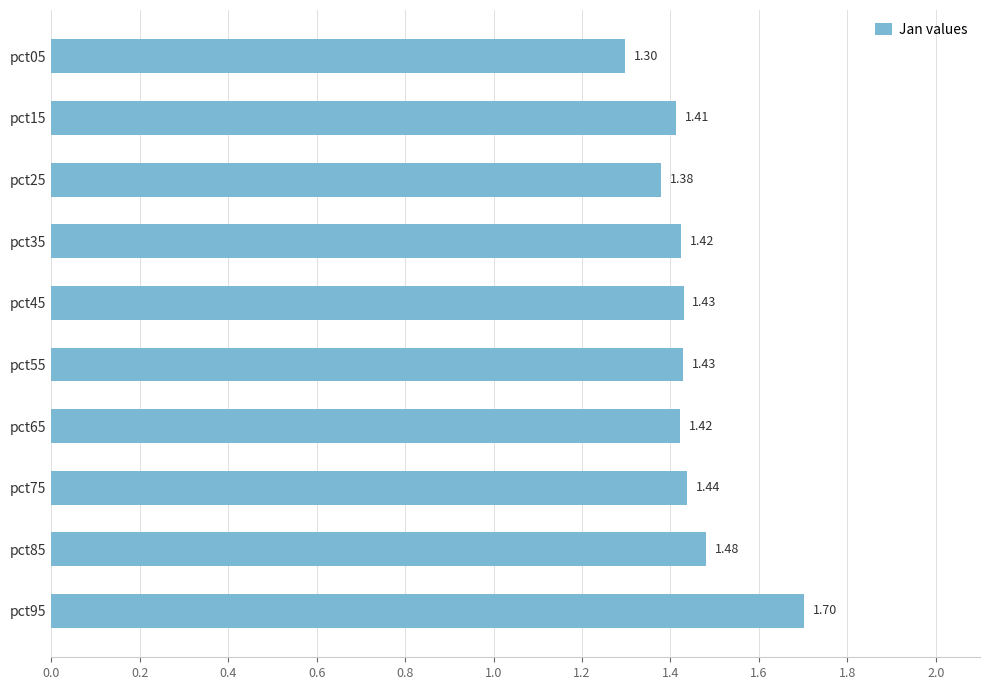

What is the difference between the maximum and minimum values?

0.4